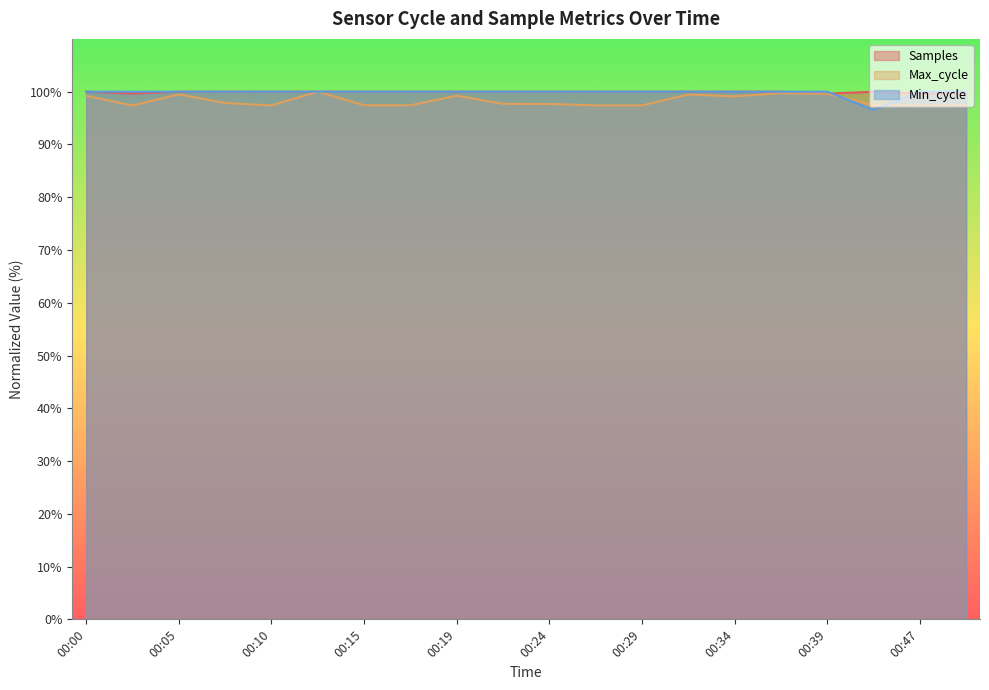

Reading left to right, list all the values displayed in this chart.

Samples: 00:00=100.0	00:02=99.6	00:05=100.0	00:07=100.0	00:10=100.0	00:12=100.0	00:15=100.0	00:17=100.0	00:19=100.0	00:22=100.0	00:24=100.0	00:27=100.0	00:29=100.0	00:32=100.0	00:34=100.0	00:37=100.0	00:39=99.6	00:44=100.0	00:47=99.6	00:49=99.6
Max_cycle: 00:00=99.2	00:02=97.4	00:05=99.5	00:07=97.8	00:10=97.4	00:12=100.0	00:15=97.4	00:17=97.4	00:19=99.2	00:22=97.7	00:24=97.7	00:27=97.4	00:29=97.4	00:32=99.5	00:34=99.1	00:37=99.7	00:39=99.6	00:44=97.5	00:47=97.4	00:49=97.4
Min_cycle: 00:00=100.0	00:02=100.0	00:05=100.0	00:07=100.0	00:10=100.0	00:12=100.0	00:15=100.0	00:17=100.0	00:19=100.0	00:22=100.0	00:24=100.0	00:27=100.0	00:29=100.0	00:32=100.0	00:34=100.0	00:37=100.0	00:39=100.0	00:44=96.6	00:47=100.0	00:49=100.0